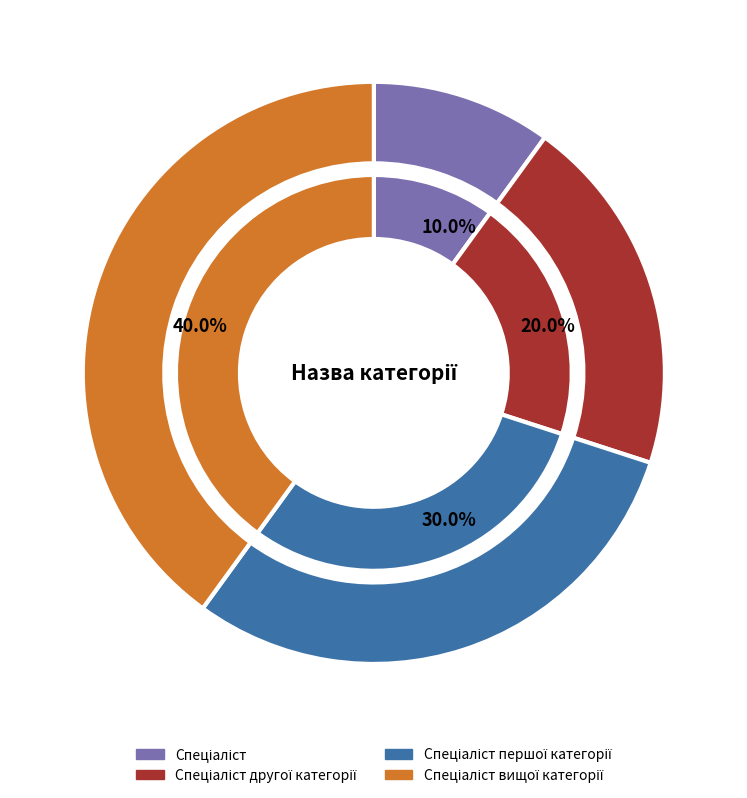

Which has a higher value, Спеціаліст першої категорії or Спеціаліст другої категорії?

Спеціаліст першої категорії